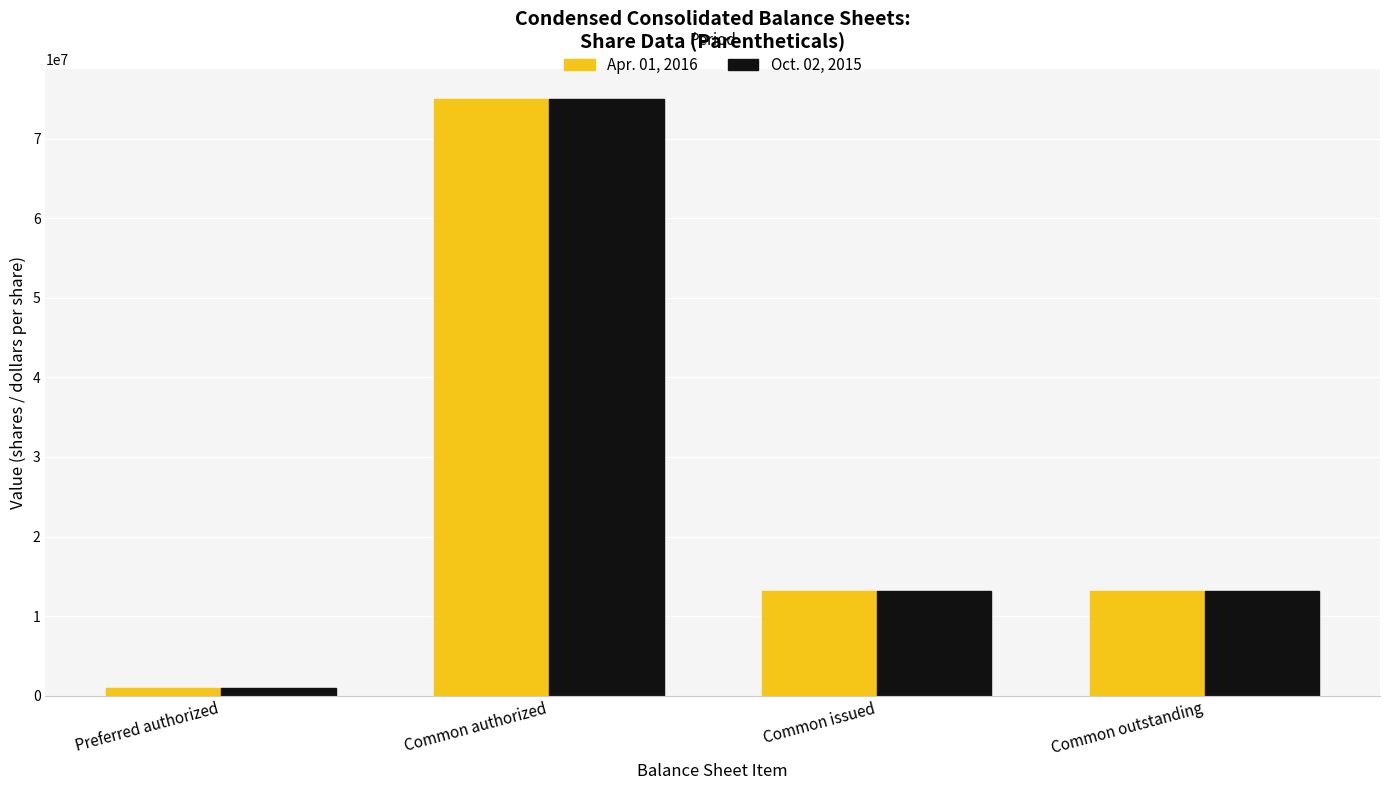

What are all the series names shown in the legend?

Apr. 01, 2016, Oct. 02, 2015